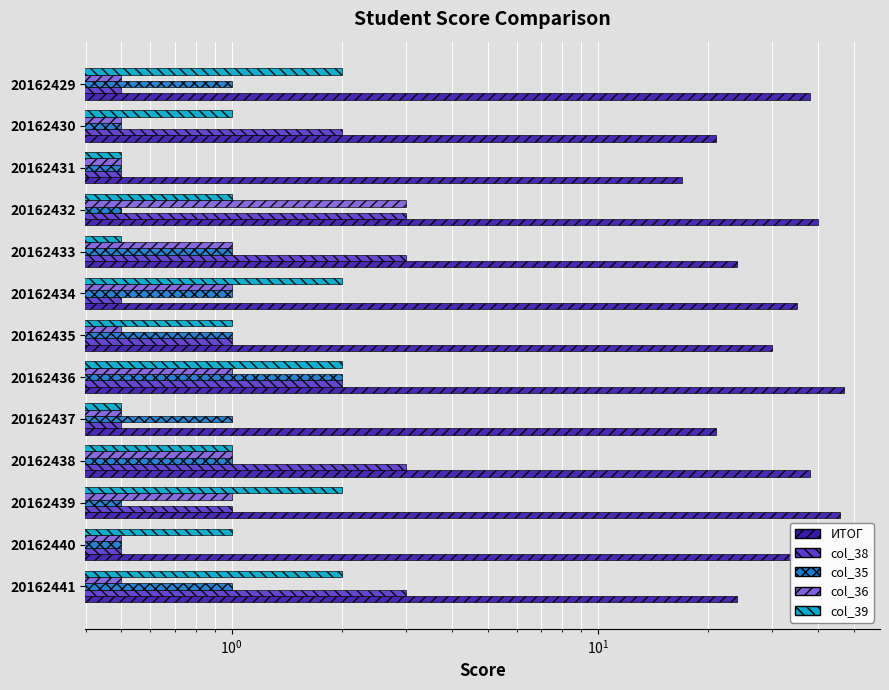

What is the difference between the maximum and minimum values in the col_35 series?

1.5